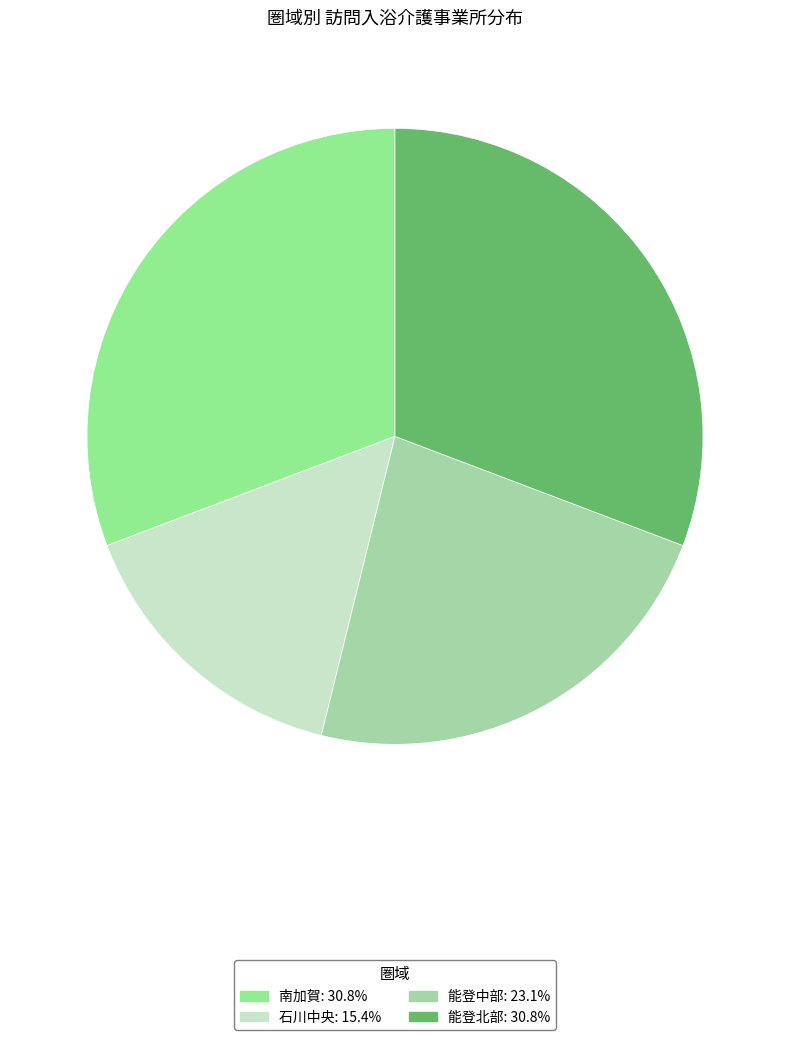

How many slices are in this pie chart?

4